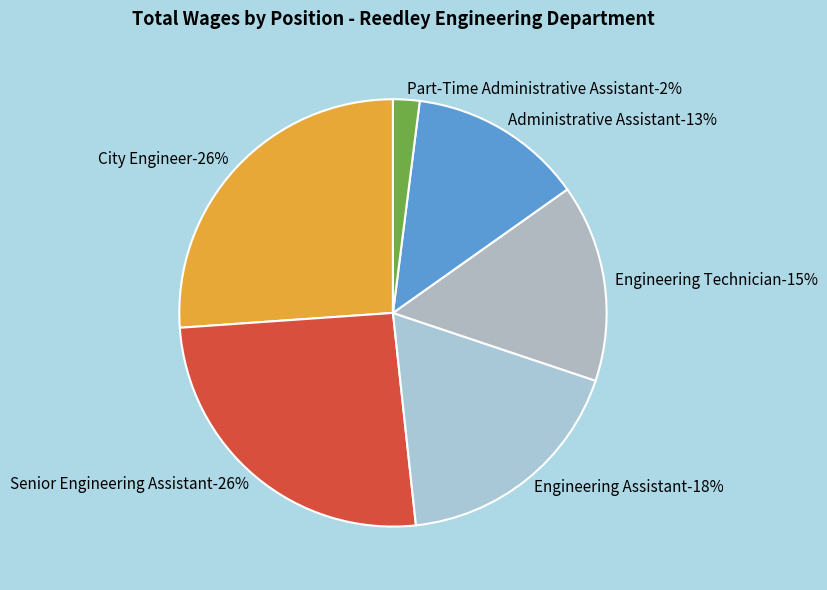

Rank the categories by value from lowest to highest.

Part-Time Administrative Assistant, Administrative Assistant, Engineering Technician, Engineering Assistant, Senior Engineering Assistant, City Engineer